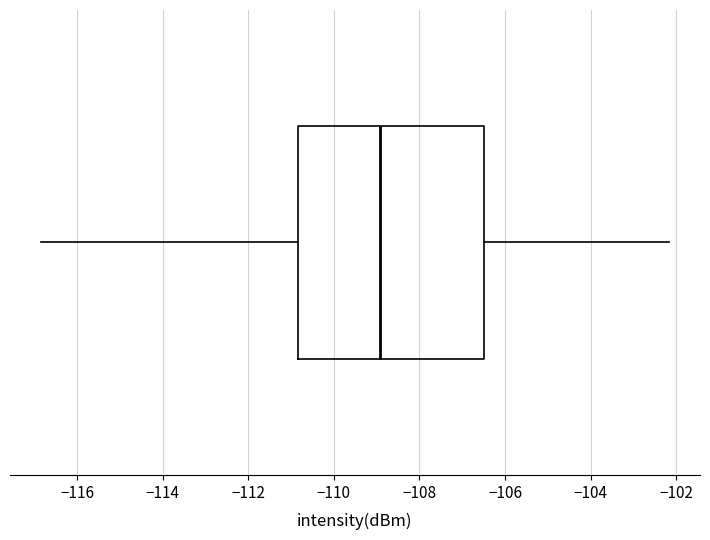

Transcribe this box plot: give where the median line is, the range the box spans, and where the two whiskers end, as read against the x-axis. The values are not printed on the chart, so give them approximately, as read against the axis.

median -109.0, box -110.8 to -106.4, whiskers -116.8 to -102.2